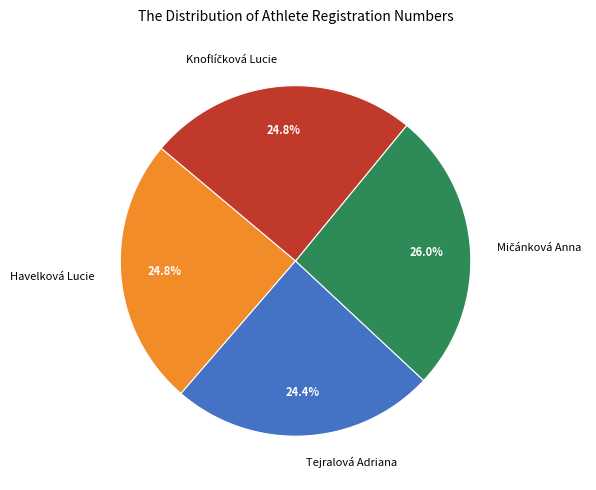

Does any single category account for the majority?

No